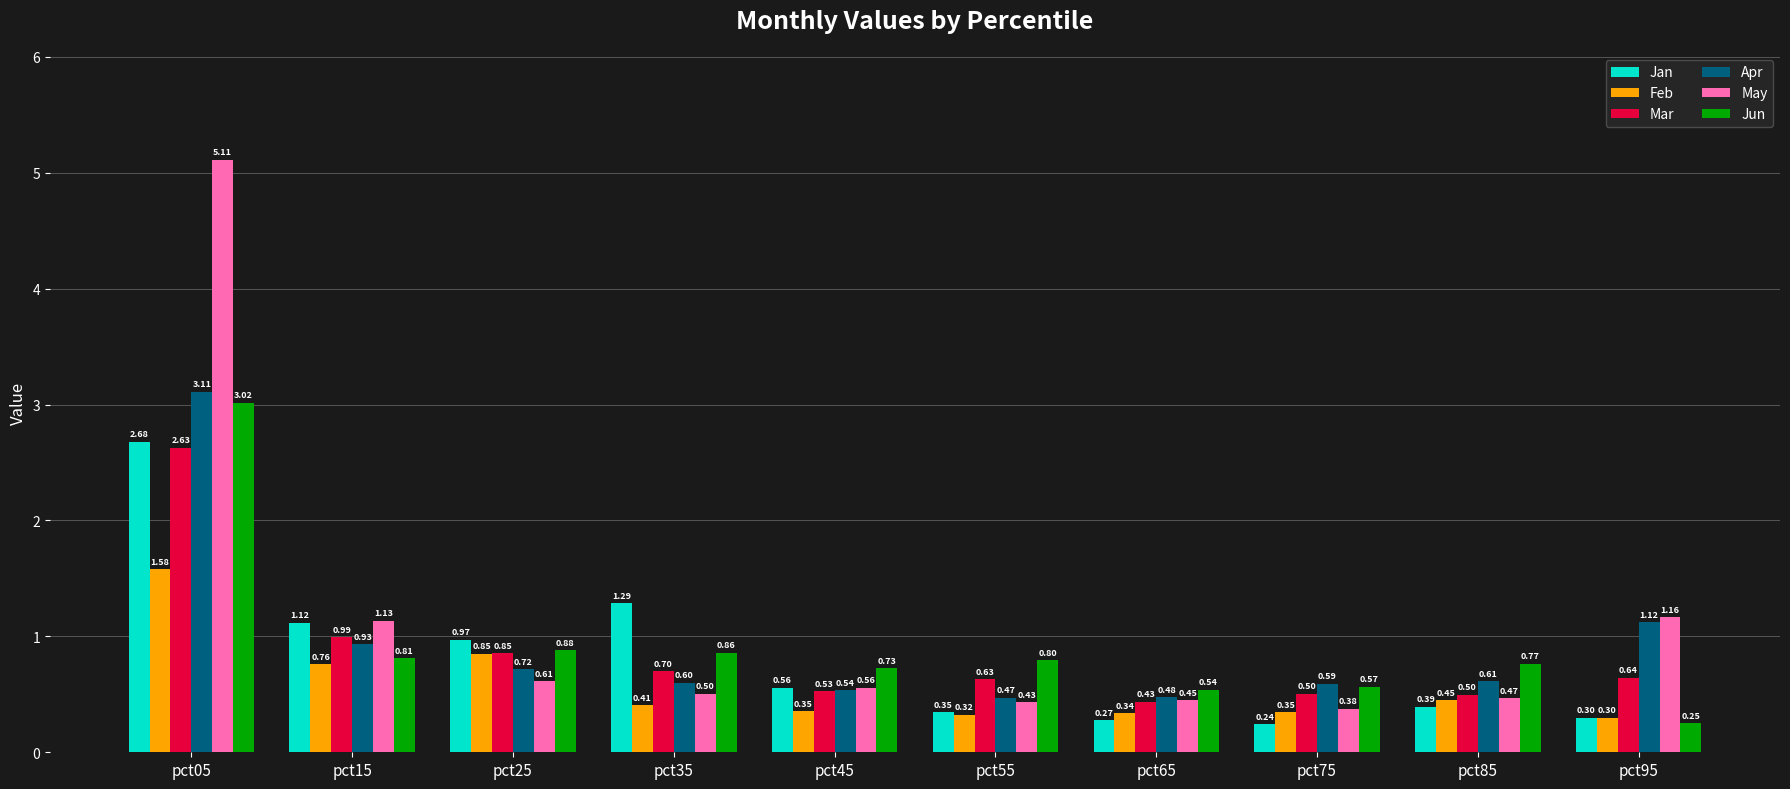

What is the maximum value shown in the chart?

5.1